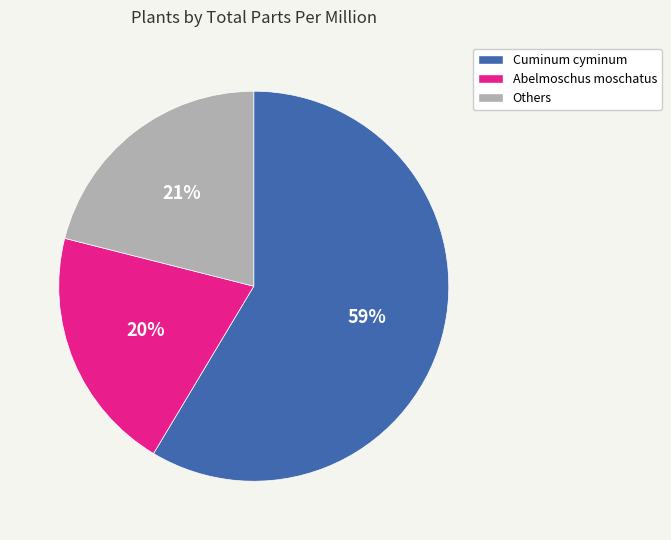

To the nearest percent, what is the average slice percentage?

33%